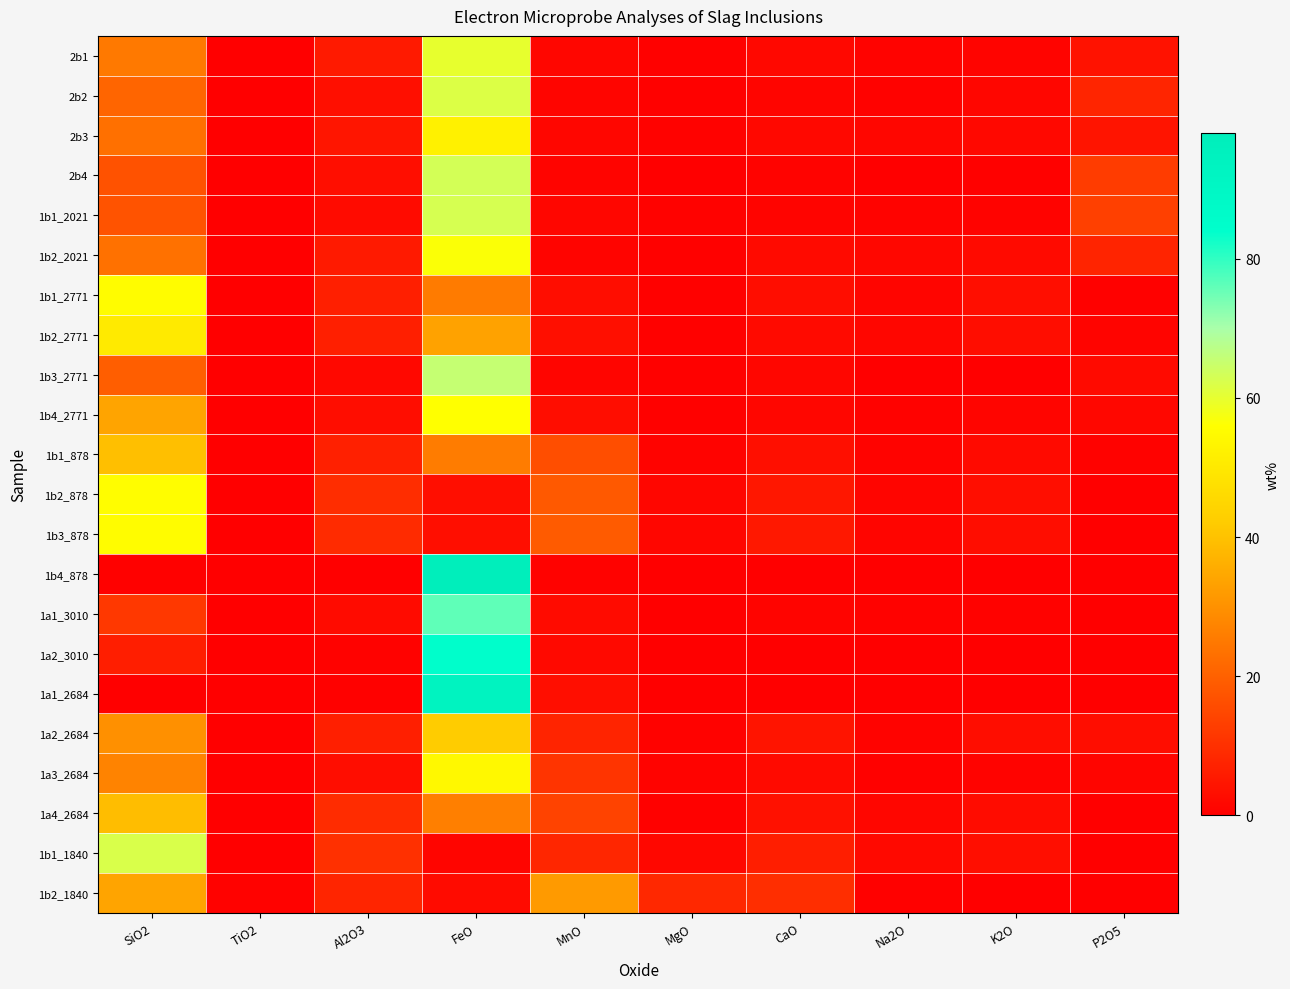

How many series are shown in this chart?

22